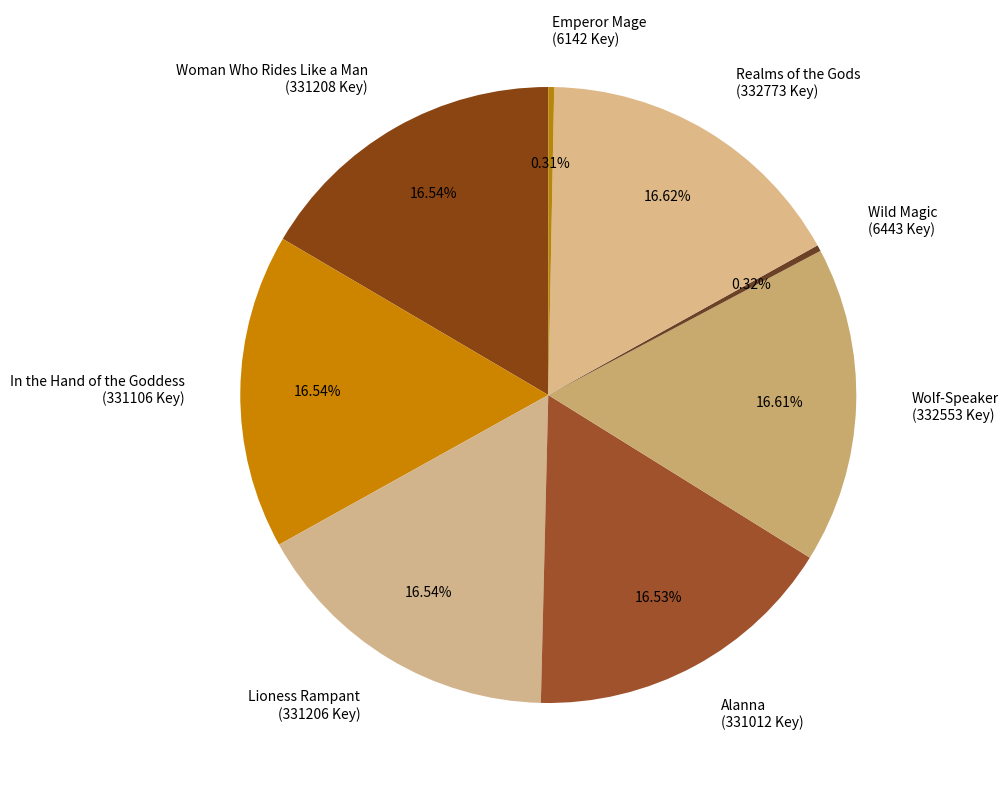

To the nearest percent, what is the combined percentage of Realms of the Gods and Wolf-Speaker?

33%